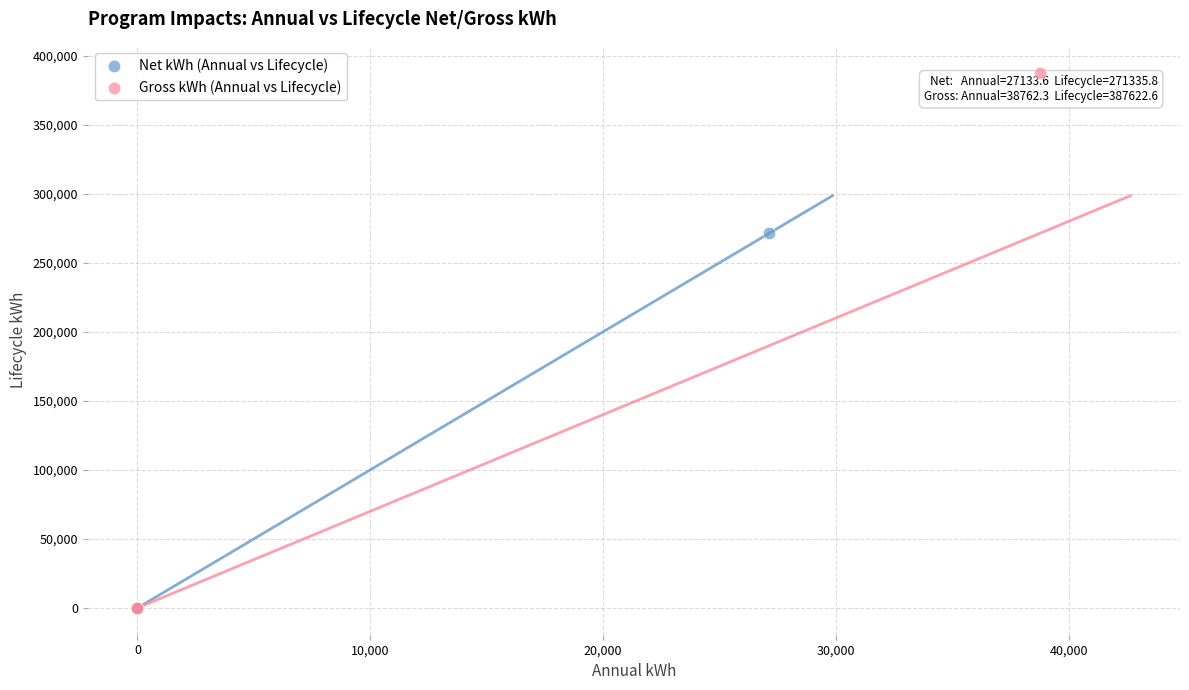

Which series contains the highest Y value?

Gross kWh (Annual vs Lifecycle)